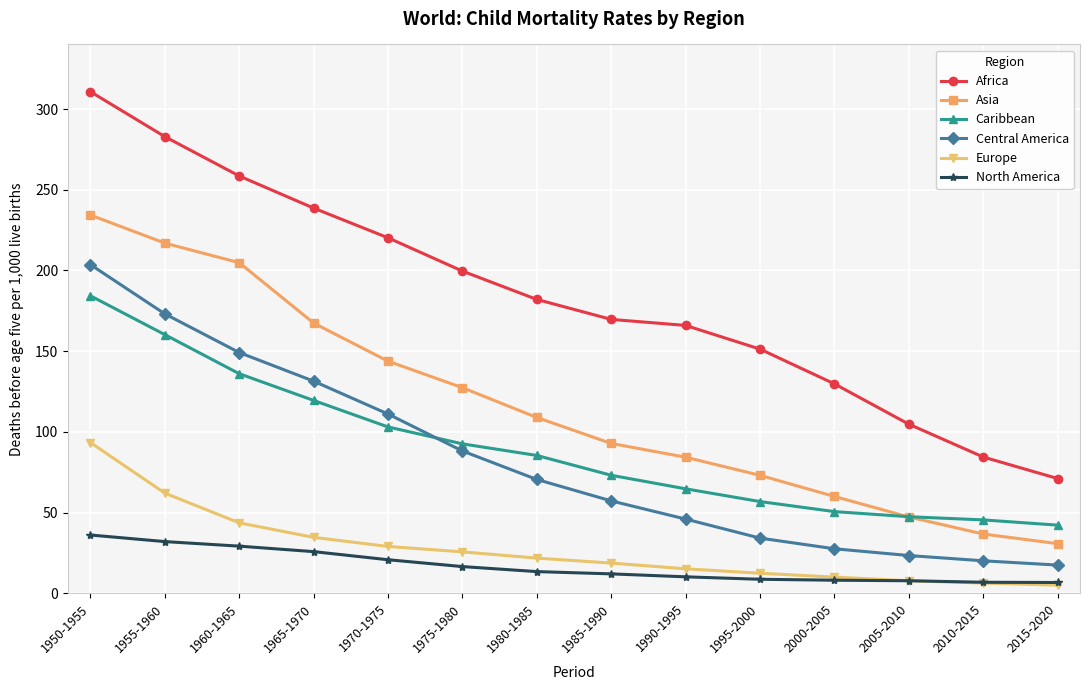

Which series changed the most between 2000-2005 and 2015-2020?

Africa